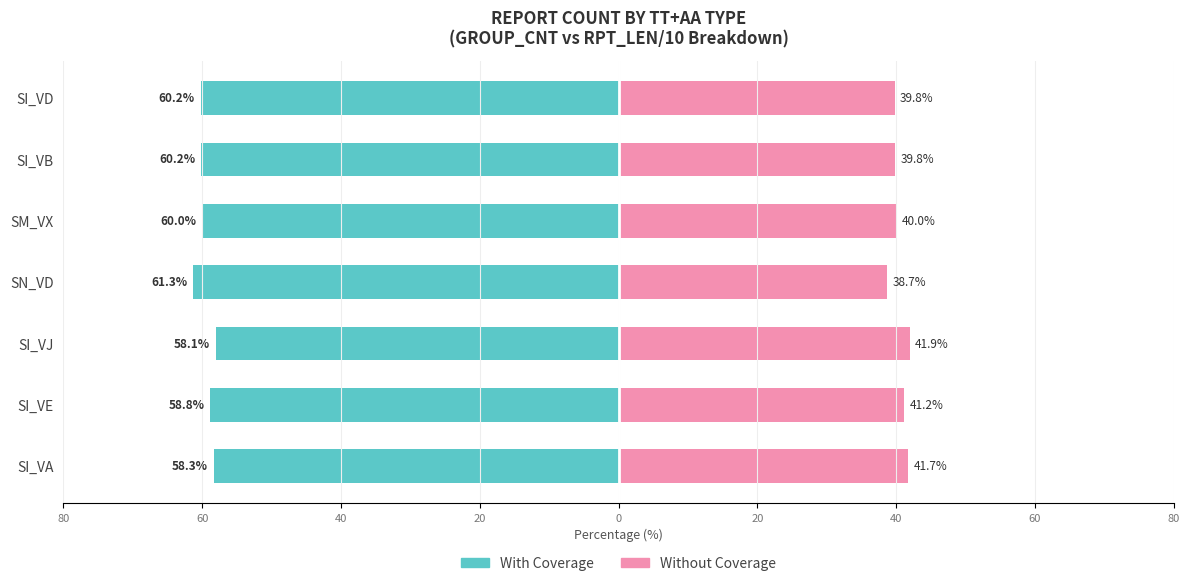

Are the bars grouped side by side (vs. stacked)?

Yes